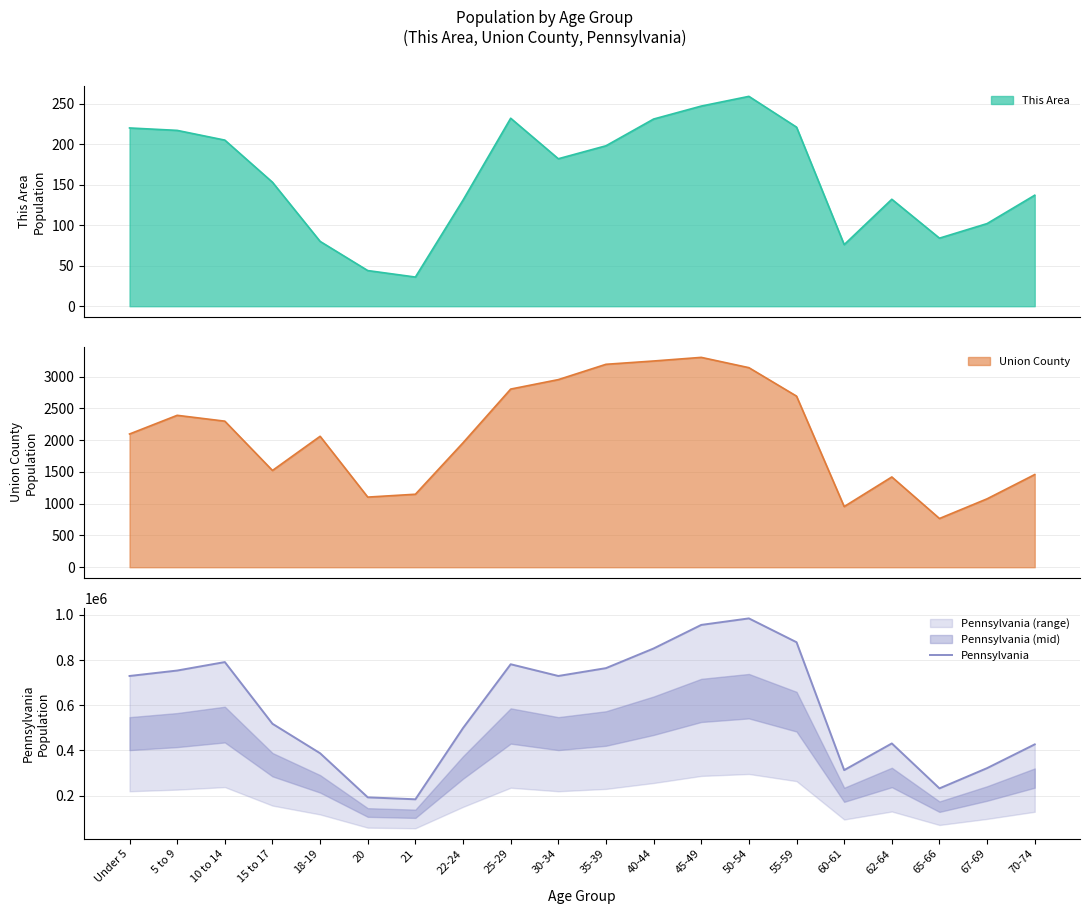

True or false: the data has more than 0 interior local peaks.

True